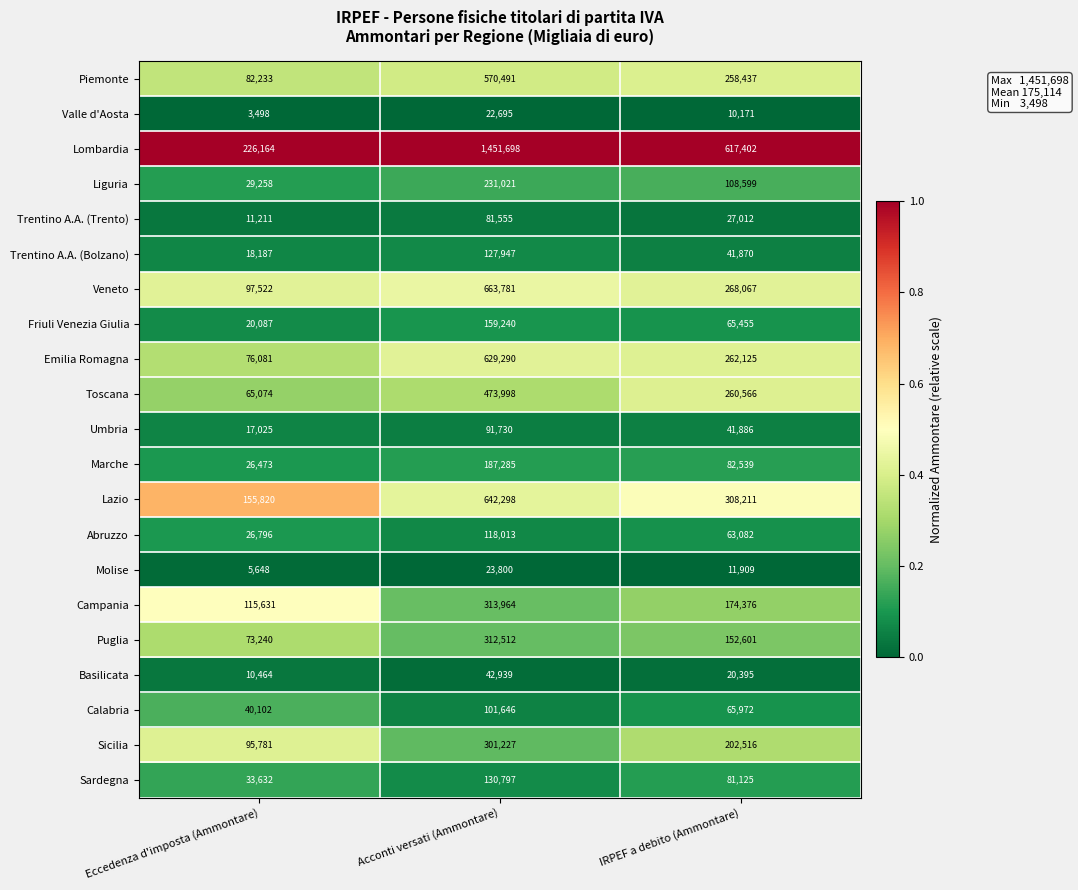

True or false: Basilicata has a value of 42939 at Acconti versati (Ammontare).

True